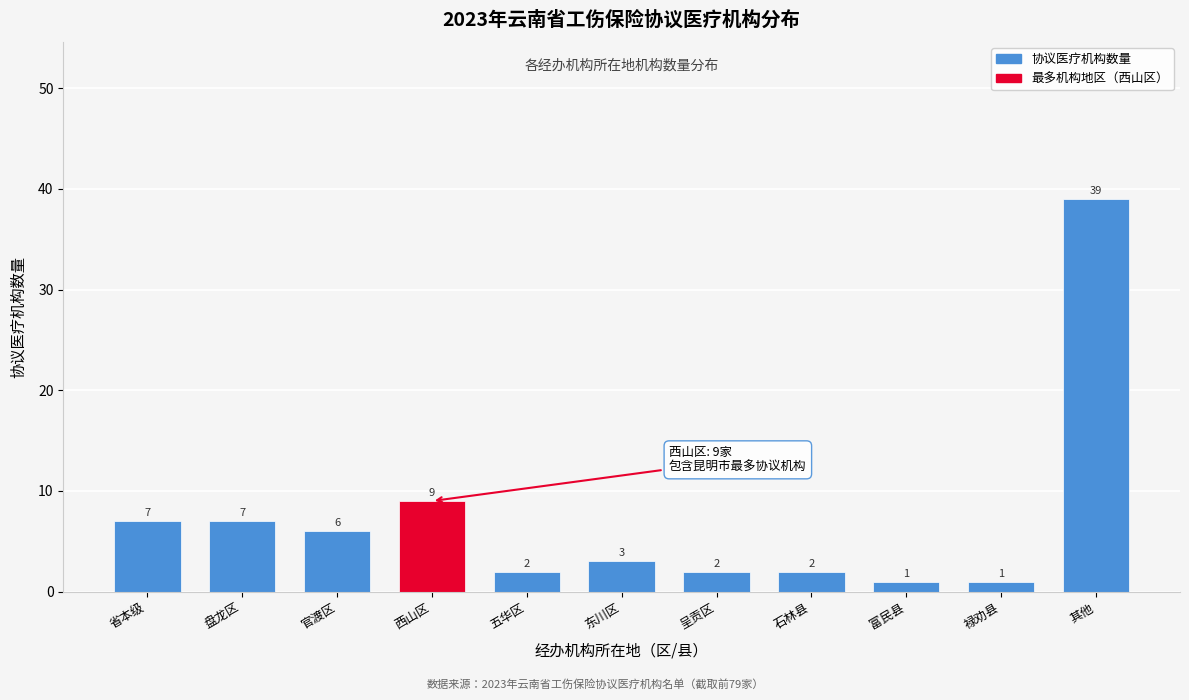

Reading right to left, transcribe all the data shown in this chart.

39	1	1	2	2	3	2	9	6	7	7